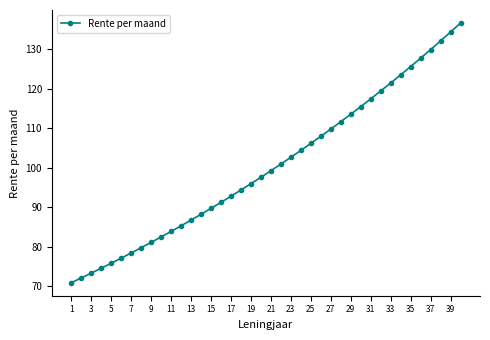

What is the greatest value displayed?

136.7